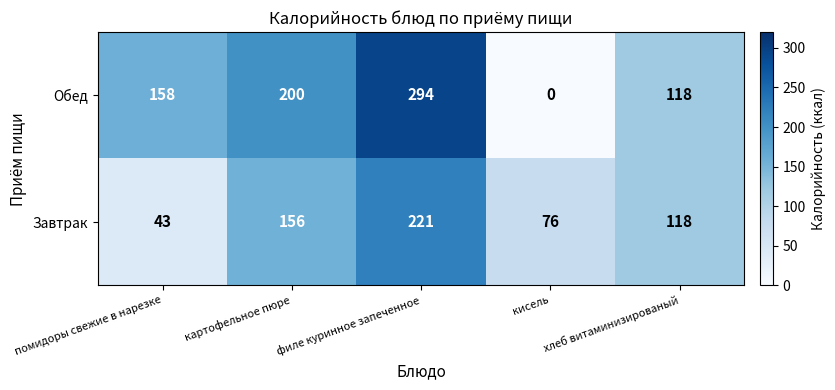

The Завтрак series shows 20 at кисель. True or false?

False